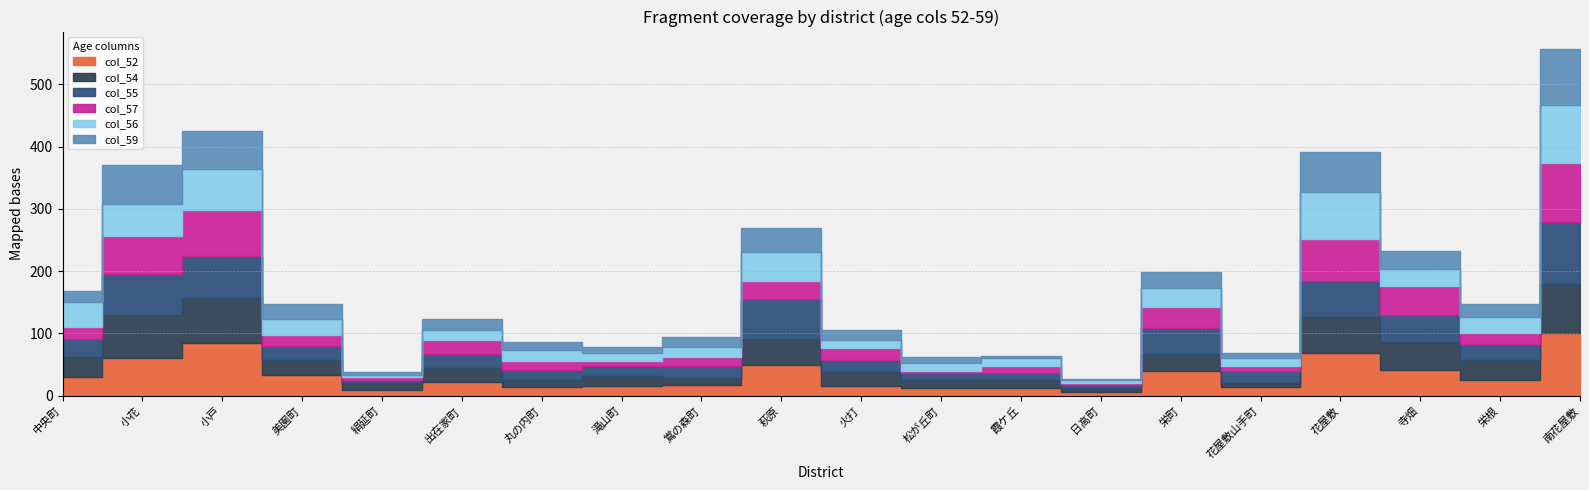

Which series has the largest total across all categories?

col_52